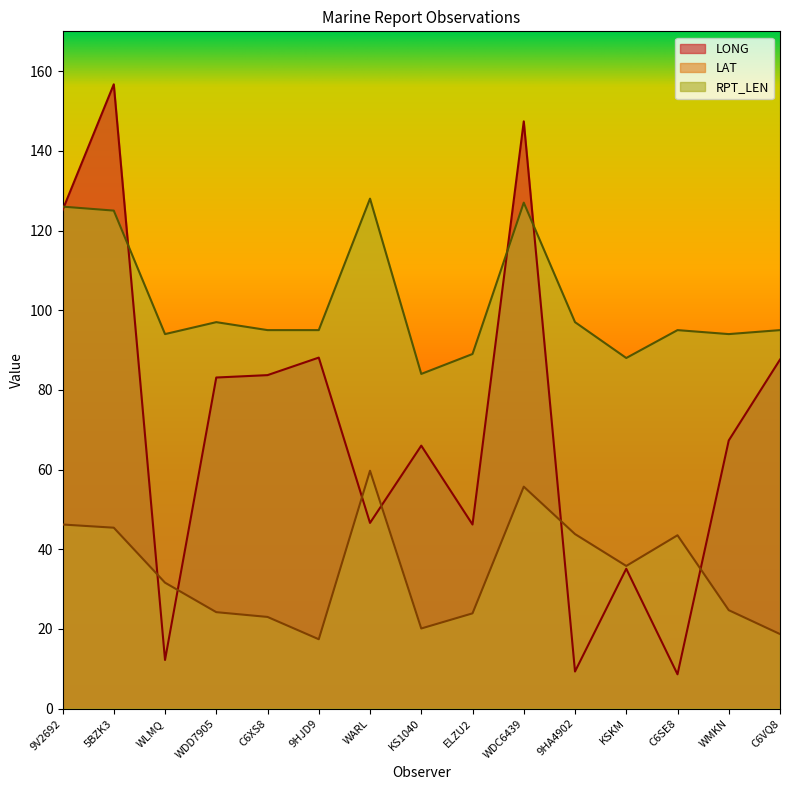

In RPT_LEN, how many points are lower than both neighbors (excluding endpoints)?

4